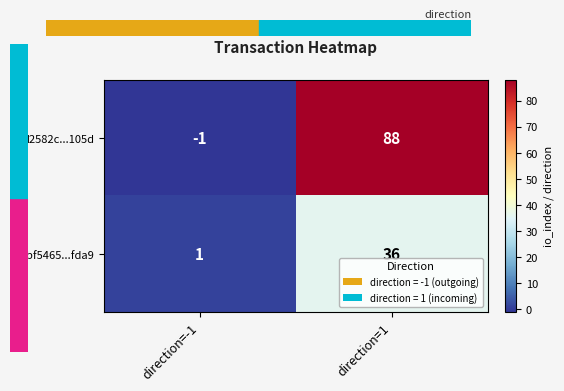

Read the bf5465...fda9 value at direction=1, to the nearest 10.

40